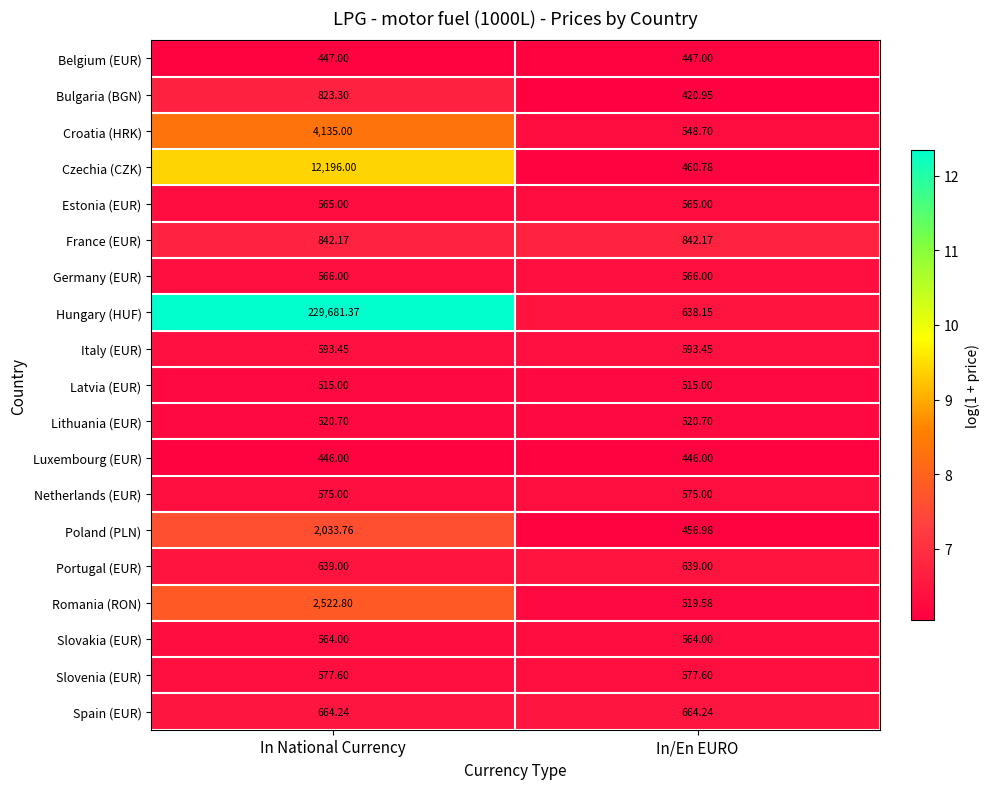

List the series in order of their peak value, highest first.

Hungary (HUF), Czechia (CZK), Croatia (HRK), Romania (RON), Poland (PLN), France (EUR), Bulgaria (BGN), Spain (EUR), Portugal (EUR), Italy (EUR), Slovenia (EUR), Netherlands (EUR), Germany (EUR), Estonia (EUR), Slovakia (EUR), Lithuania (EUR), Latvia (EUR), Belgium (EUR), Luxembourg (EUR)